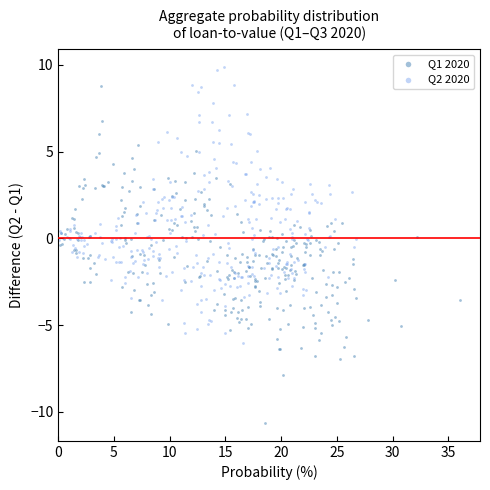

Which series reaches the minimum Y coordinate?

Q1 2020